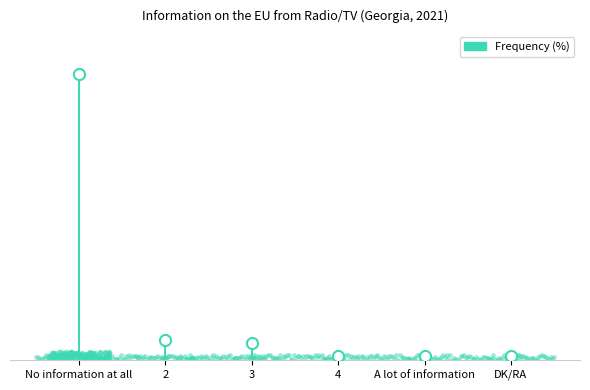

What is the ratio of the value at DK/RA to the value at 4?

1.0